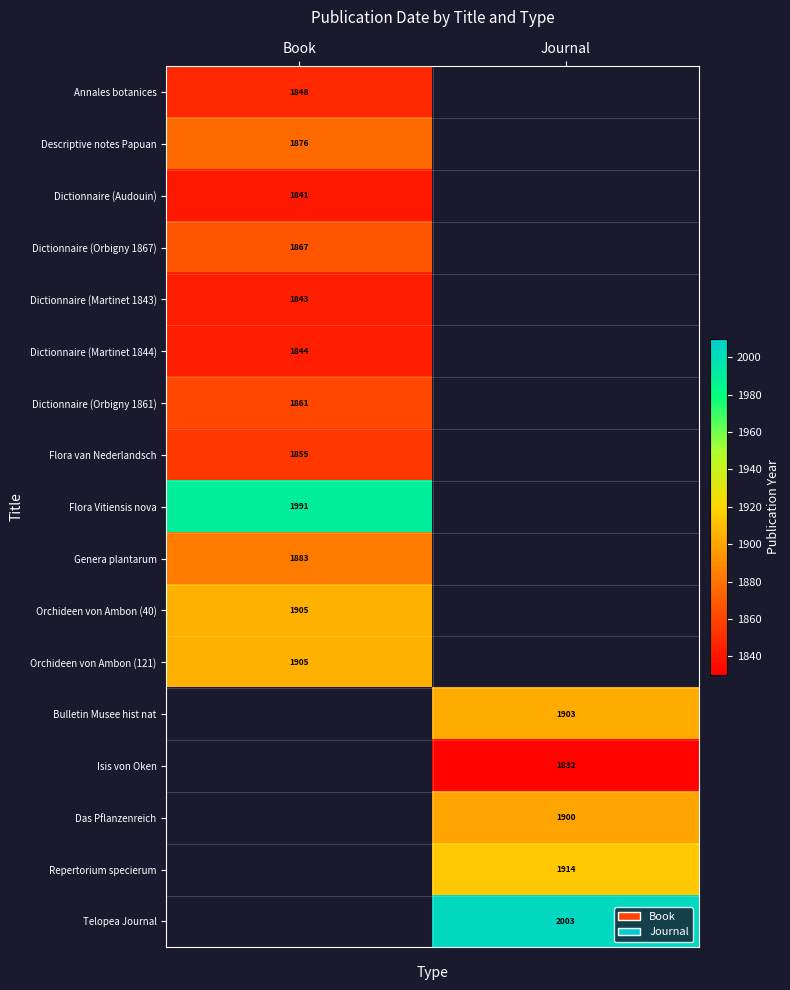

Is it true that Flora van Nederlandsch equals 2614.7 at Book?

False